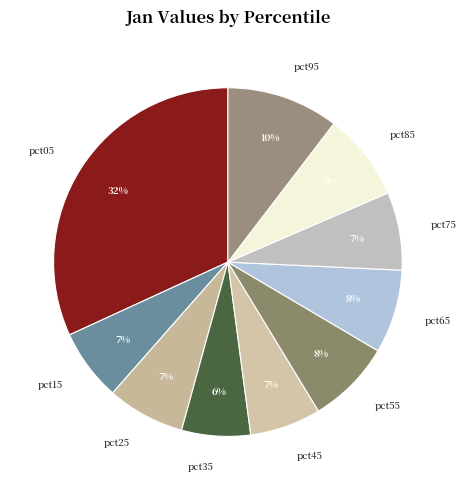

What is the largest slice in the pie chart?

pct05